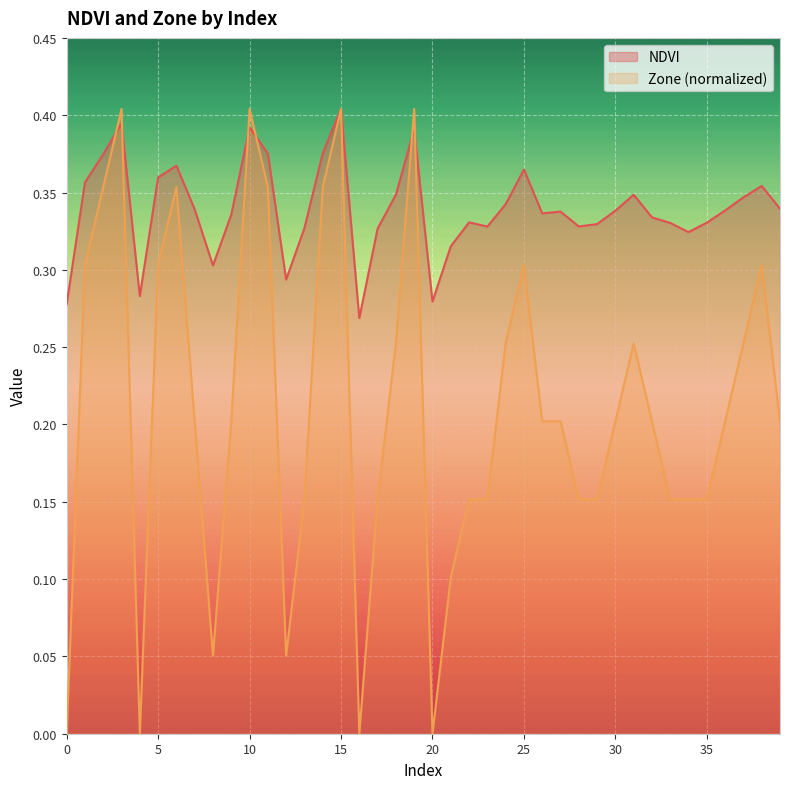

The NDVI series shows 0.3 at 27. True or false?

True